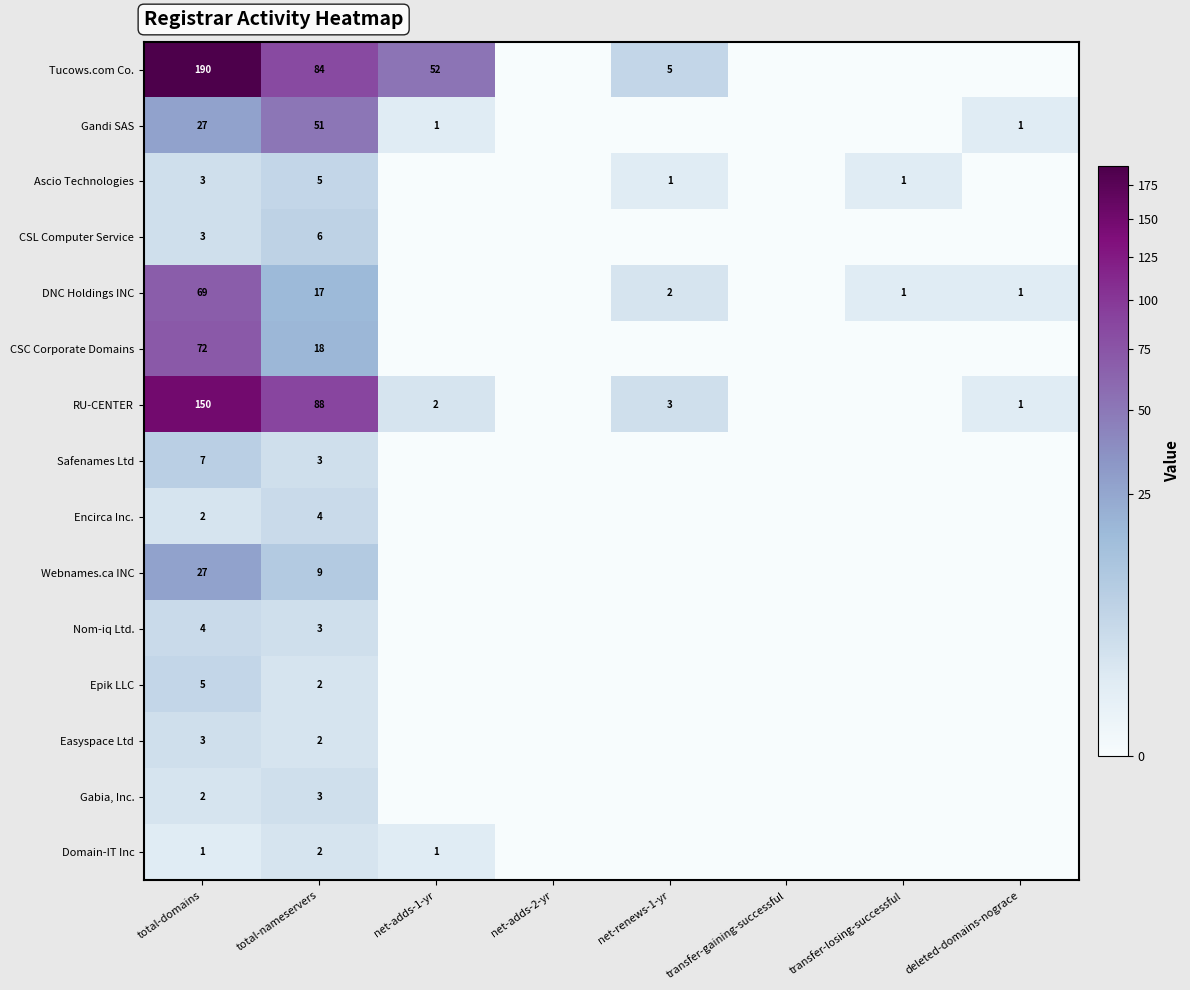

The Easyspace Ltd series shows 2 at total-domains. True or false?

False